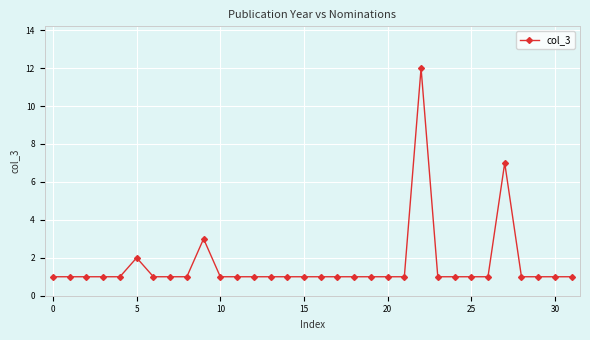

What is the smallest value displayed?

1